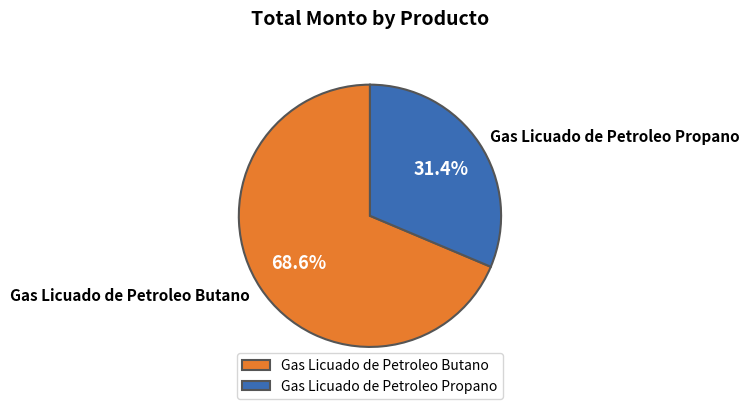

Which category has the smallest portion of the pie?

Gas Licuado de Petroleo Propano